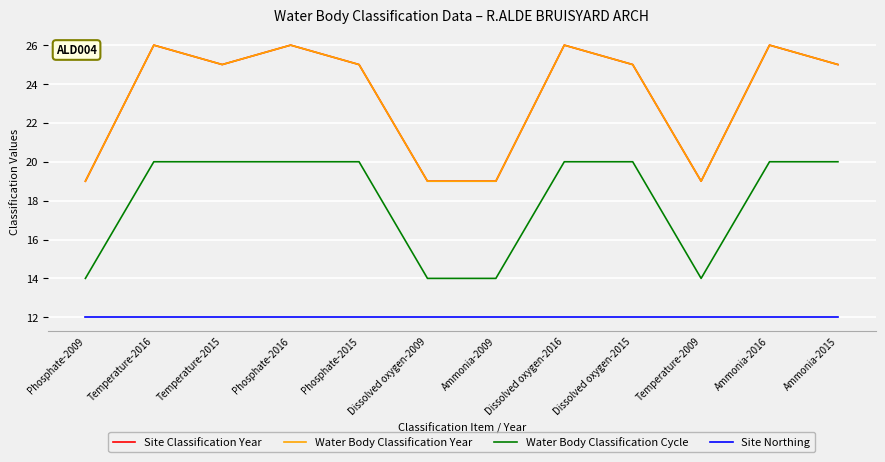

True or false: Water Body Classification Year and Site Northing cross at least once.

False